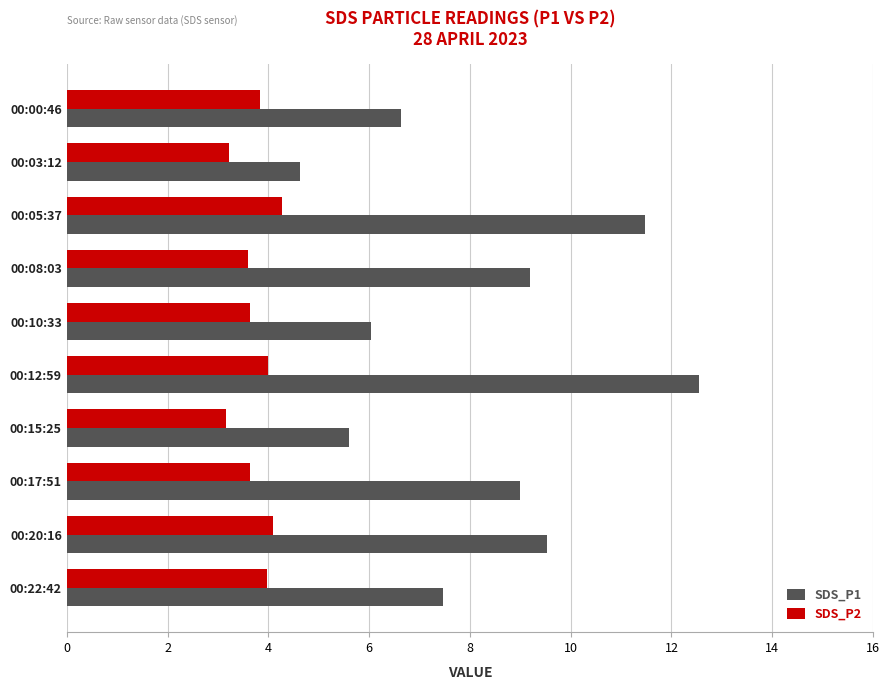

How many series are shown in this chart?

2